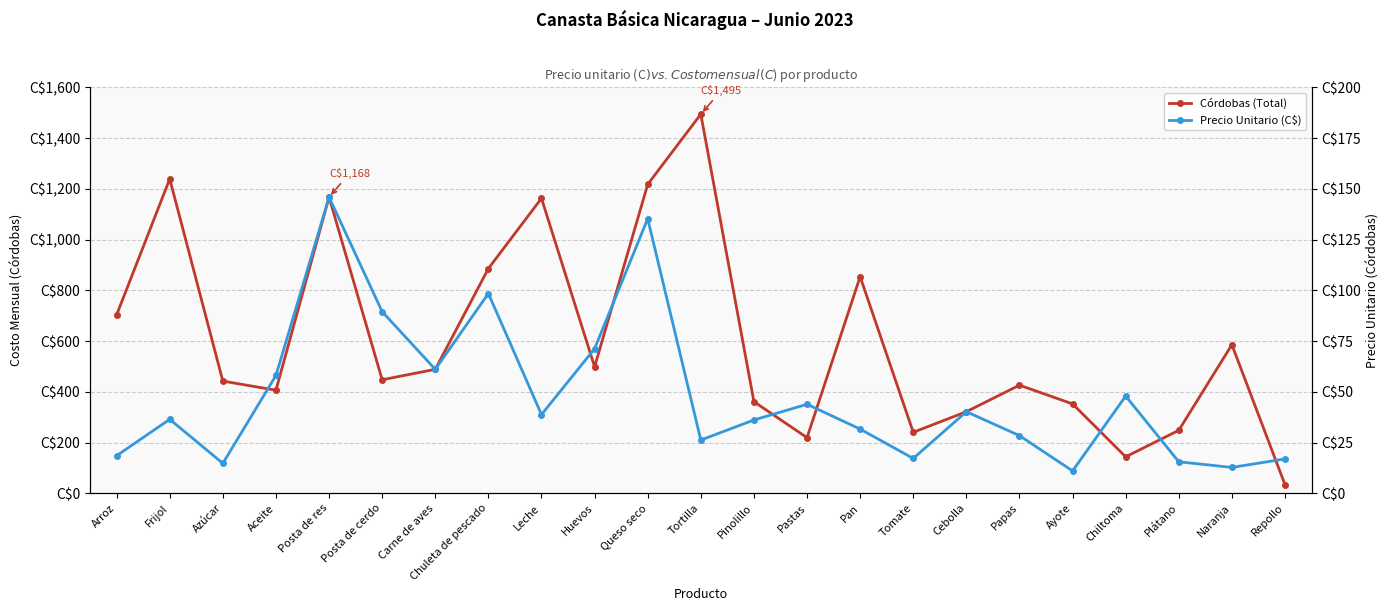

At which label is Córdobas (Total) closest to 764?

Arroz